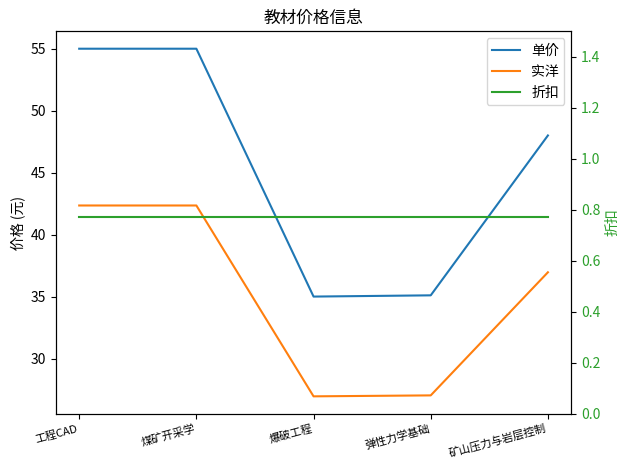

Which label corresponds to the smallest value in the chart?

工程CAD